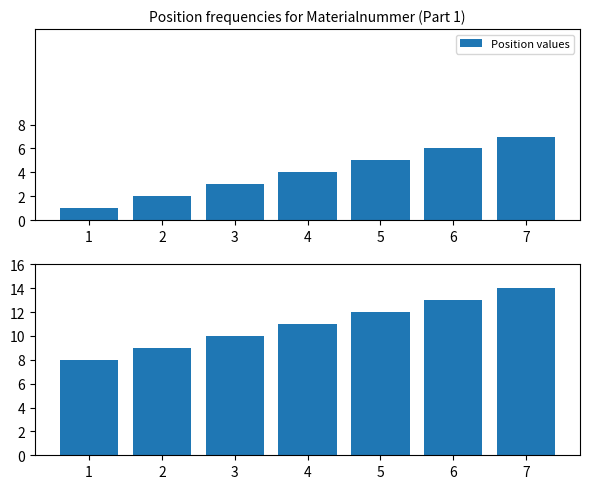

What is the difference between the values at 6 and 1?

5